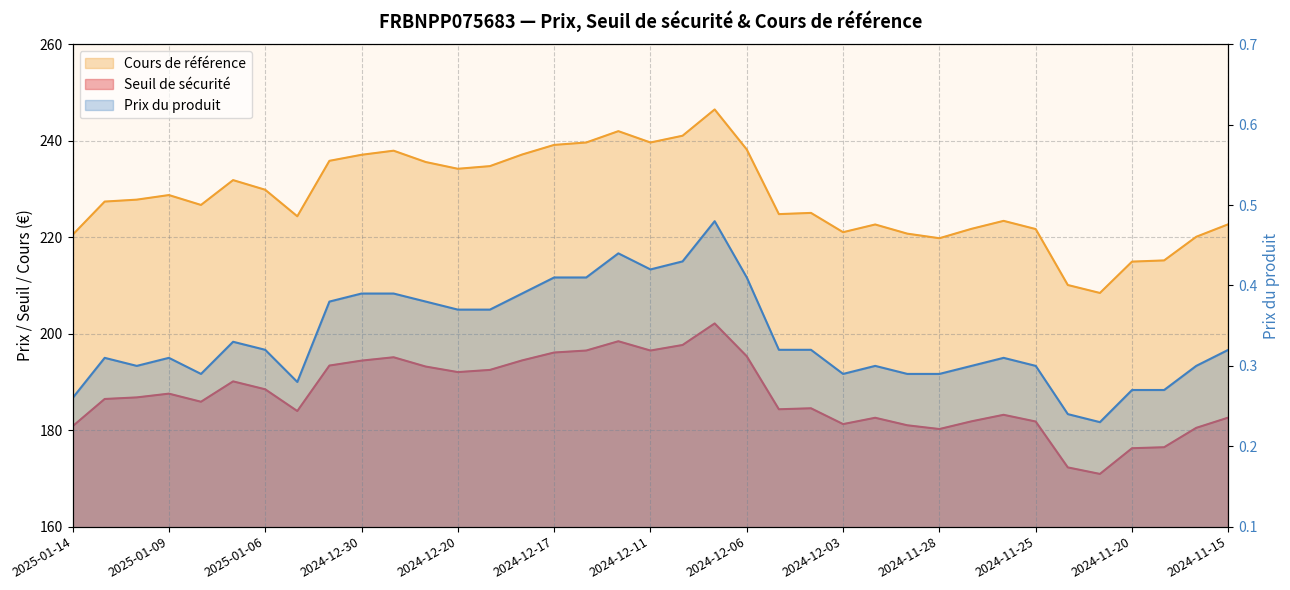

At how many categories does at least one series exceed 2?

37